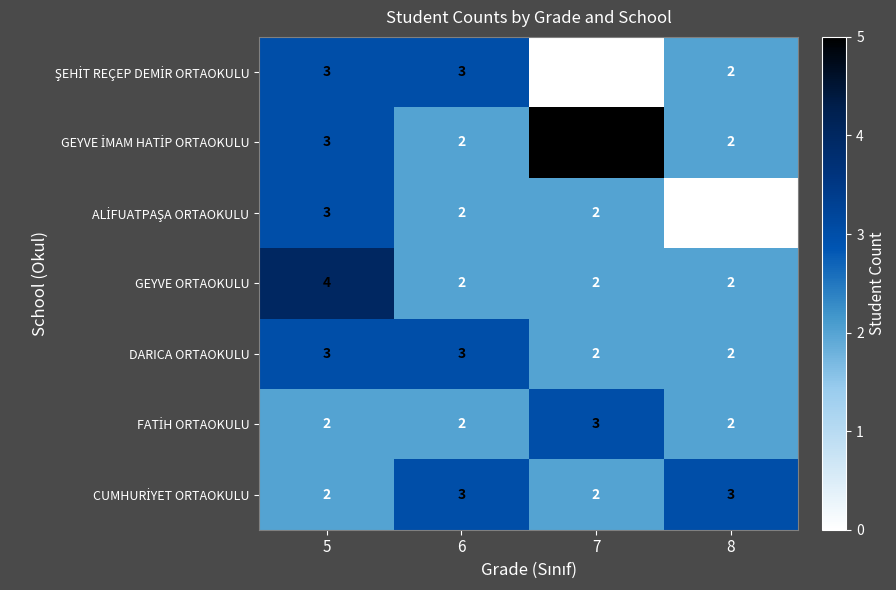

Is it true that GEYVE ORTAOKULU equals 2 at 7?

True